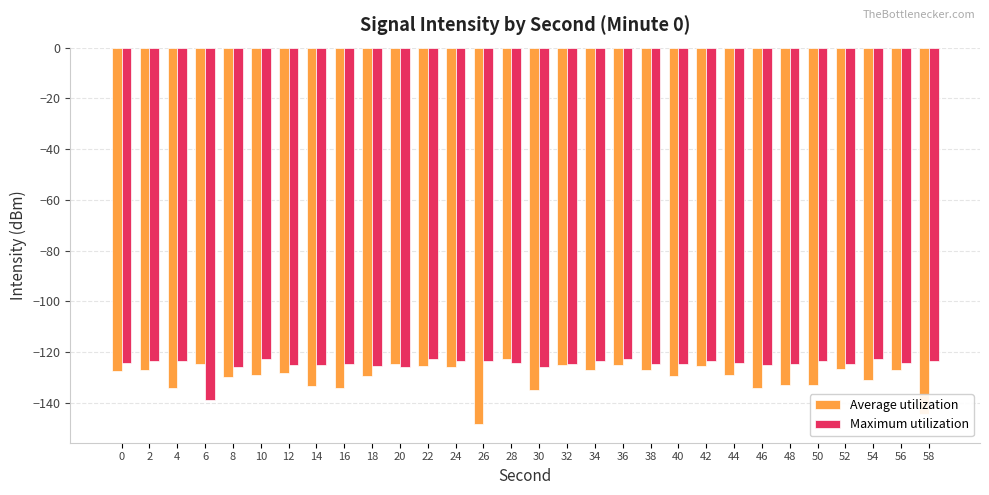

What is the value of the Maximum utilization bar at the 29th from the left?

-124.4